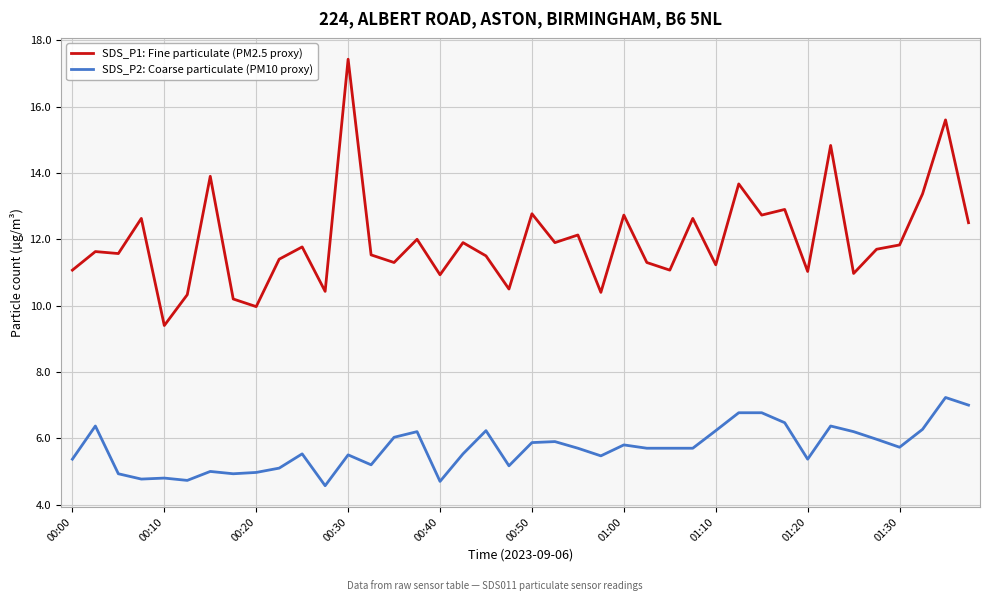

Does the chart display data point markers on the line(s)?

No